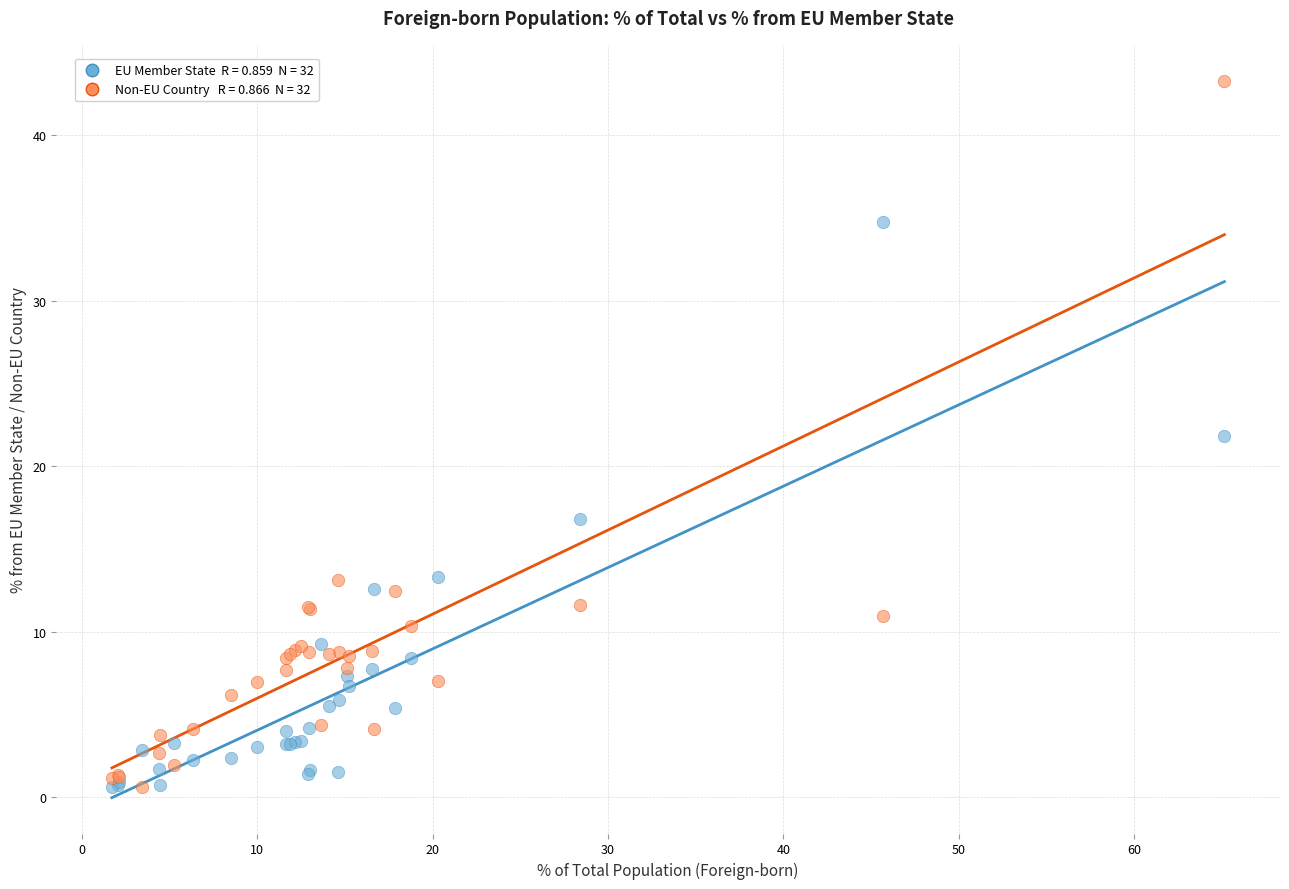

Across all series, what Y value is closest to 21?

21.8